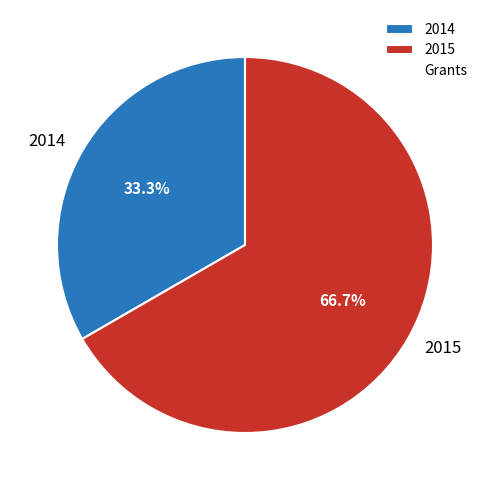

Which category accounts for the majority?

2015